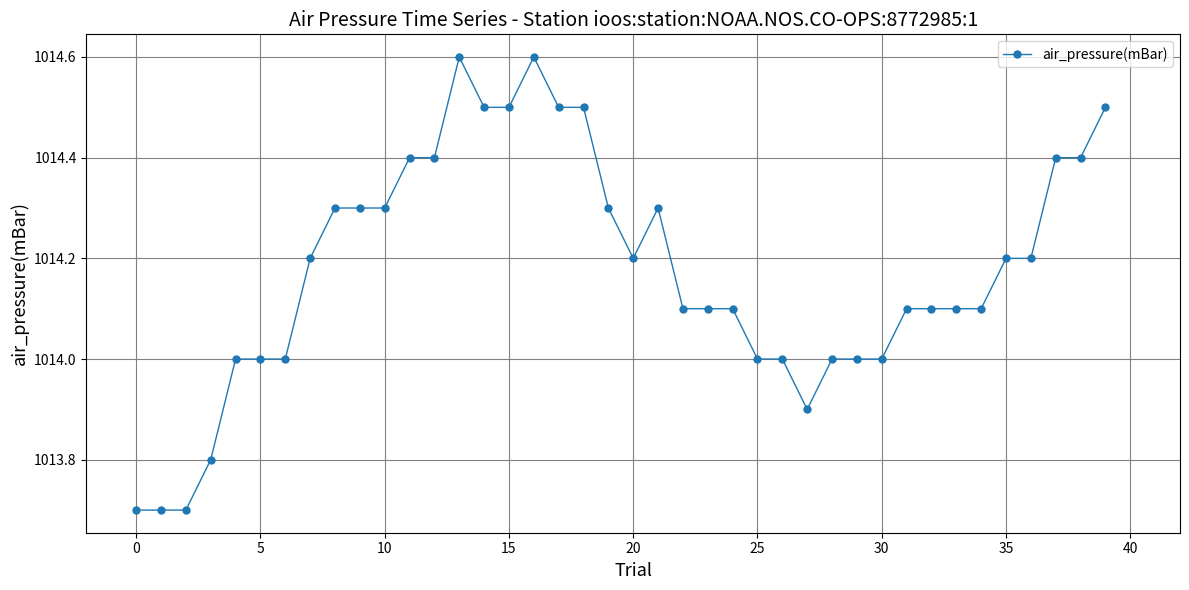

What is the maximum value shown in the chart?

1014.6